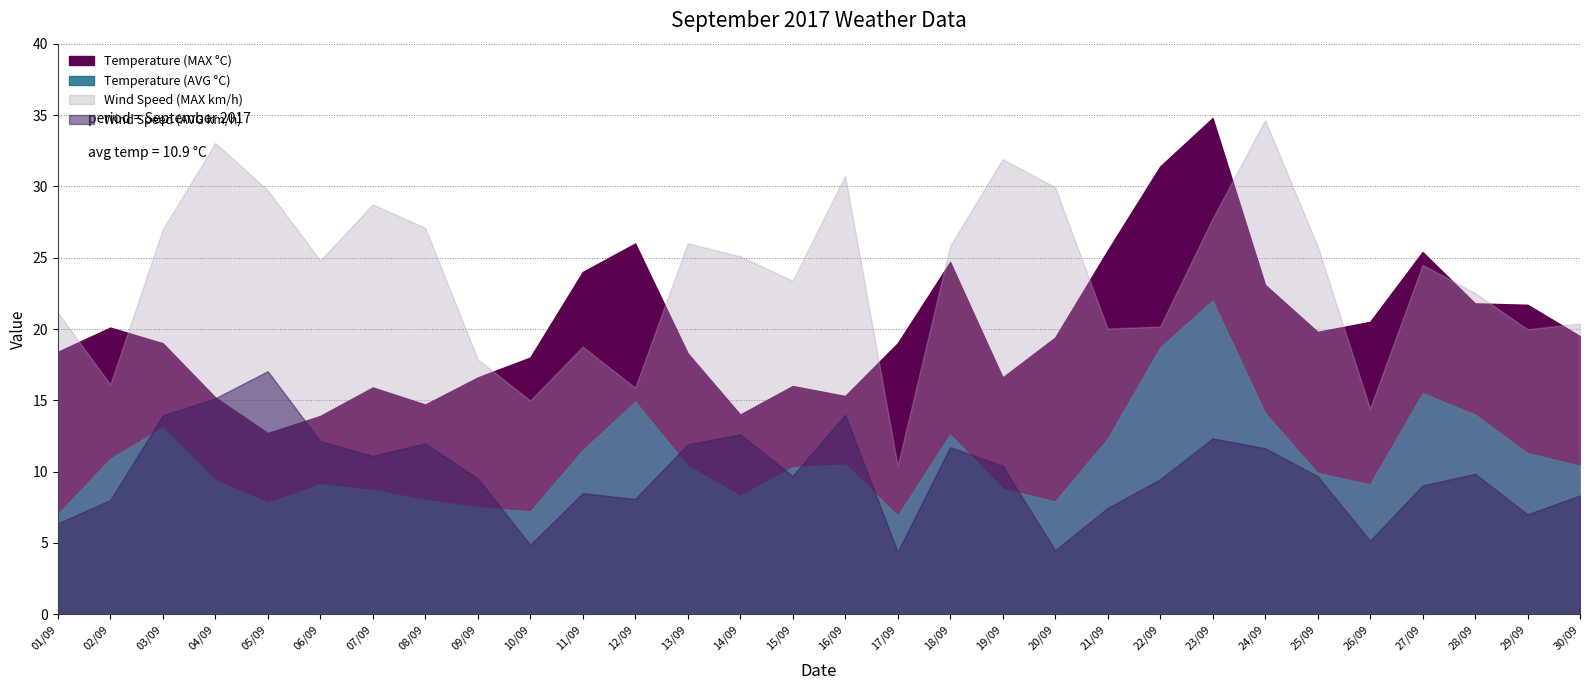

The Wind Speed (AVG km/h) series shows 6.5 at 09/09. True or false?

False